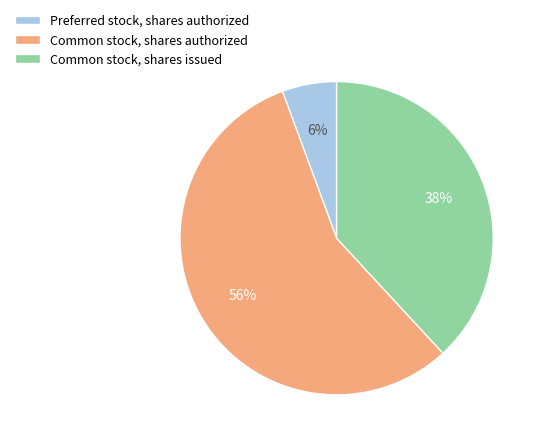

Which has a higher value, Common stock, shares authorized or Preferred stock, shares authorized?

Common stock, shares authorized